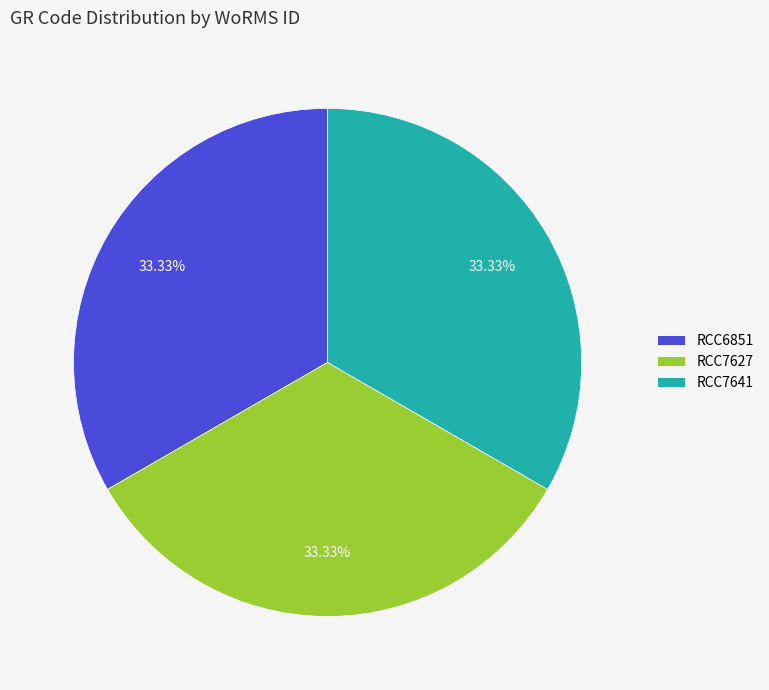

Does any single category account for the majority?

No